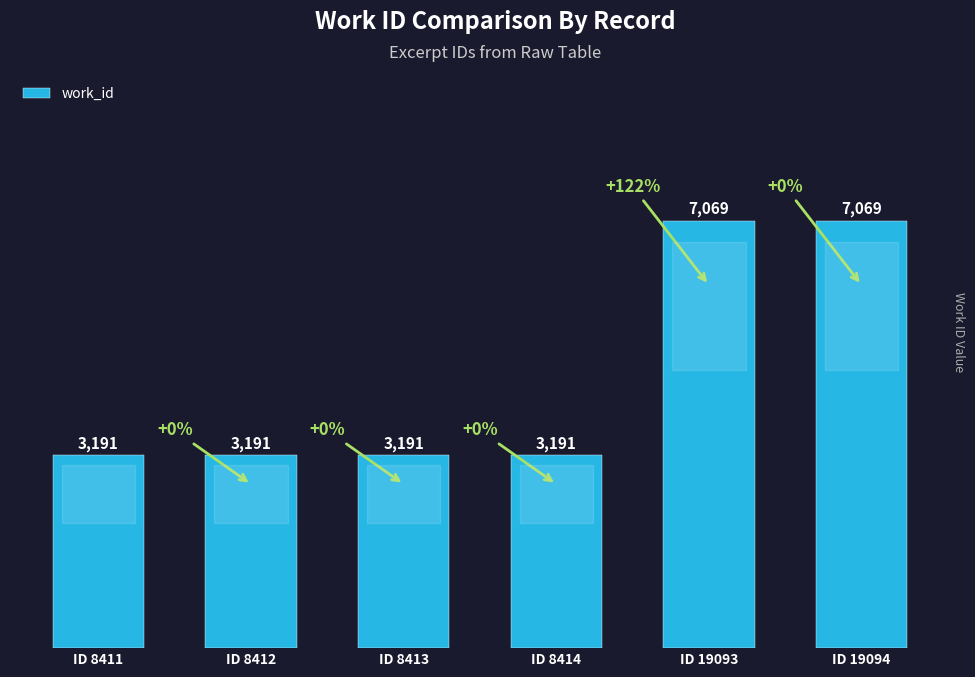

The value at ID 19093 is 7069. True or false?

True